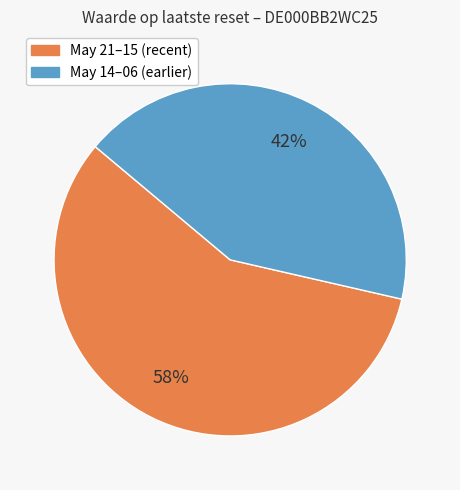

To the nearest percent, what is the average slice percentage?

50%